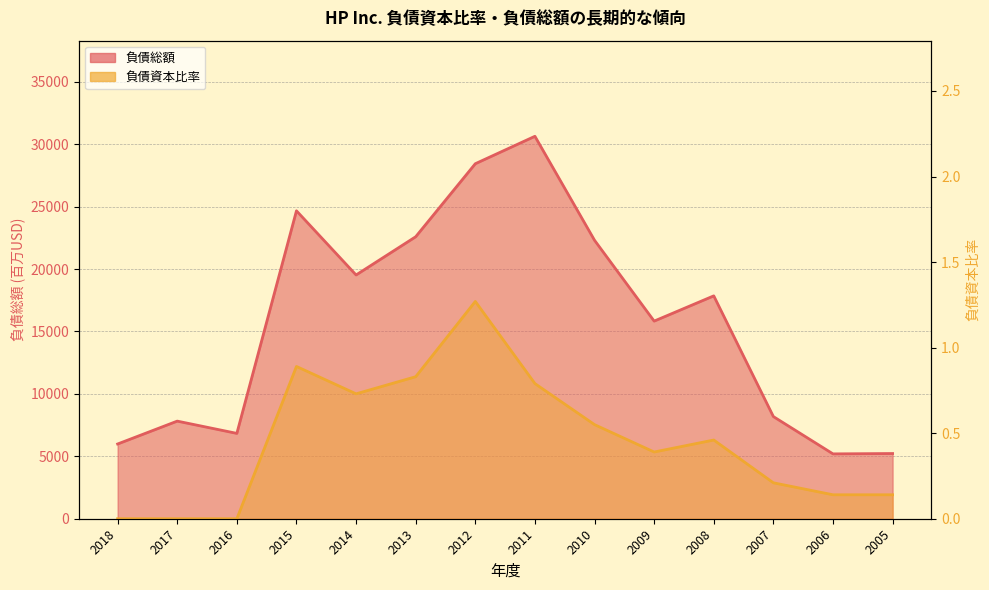

List the series in order of their peak value, highest first.

負債総額, 負債資本比率